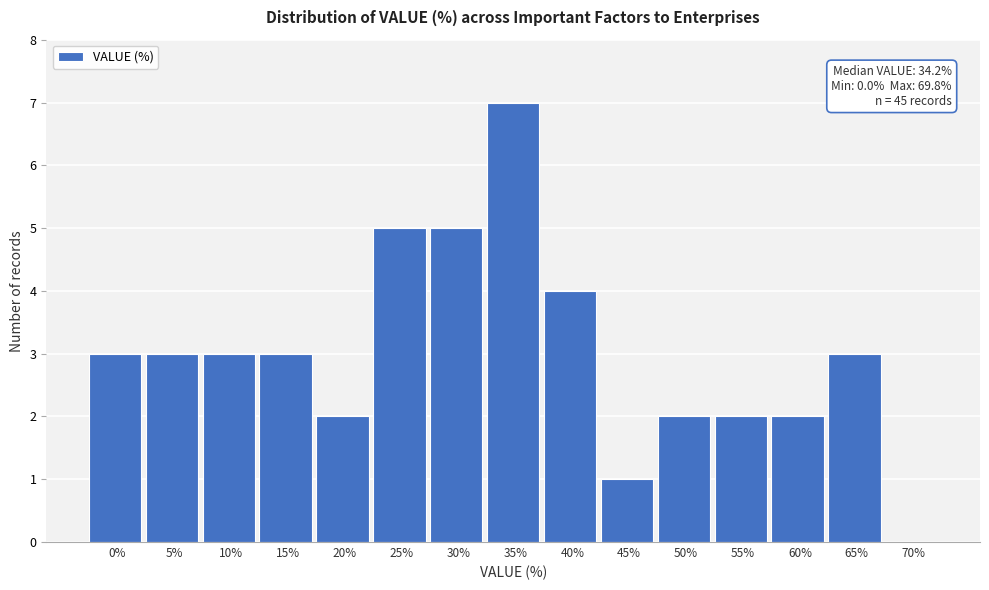

Reading right to left, extract all data points from this chart.

70%=0	65%=3	60%=2	55%=2	50%=2	45%=1	40%=4	35%=7	30%=5	25%=5	20%=2	15%=3	10%=3	5%=3	0%=3